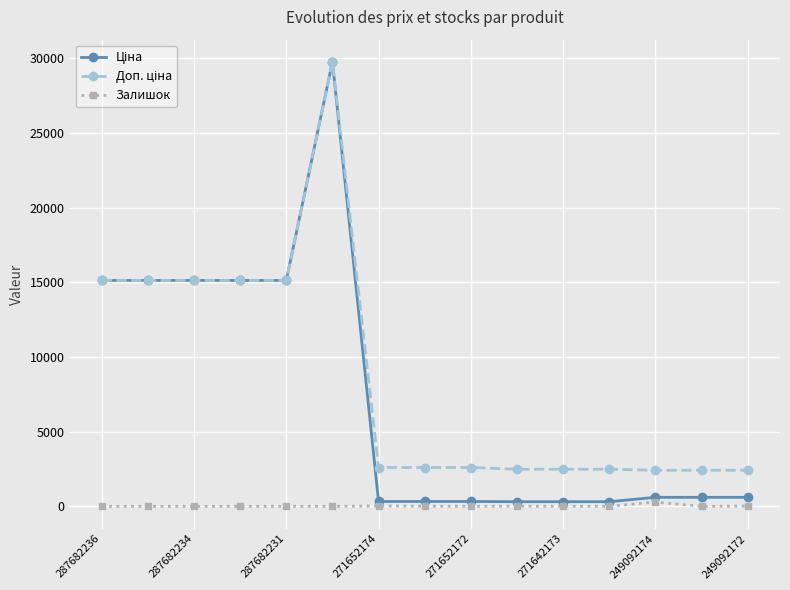

True or false: Залишок has more than 0 points higher than both neighbors.

True